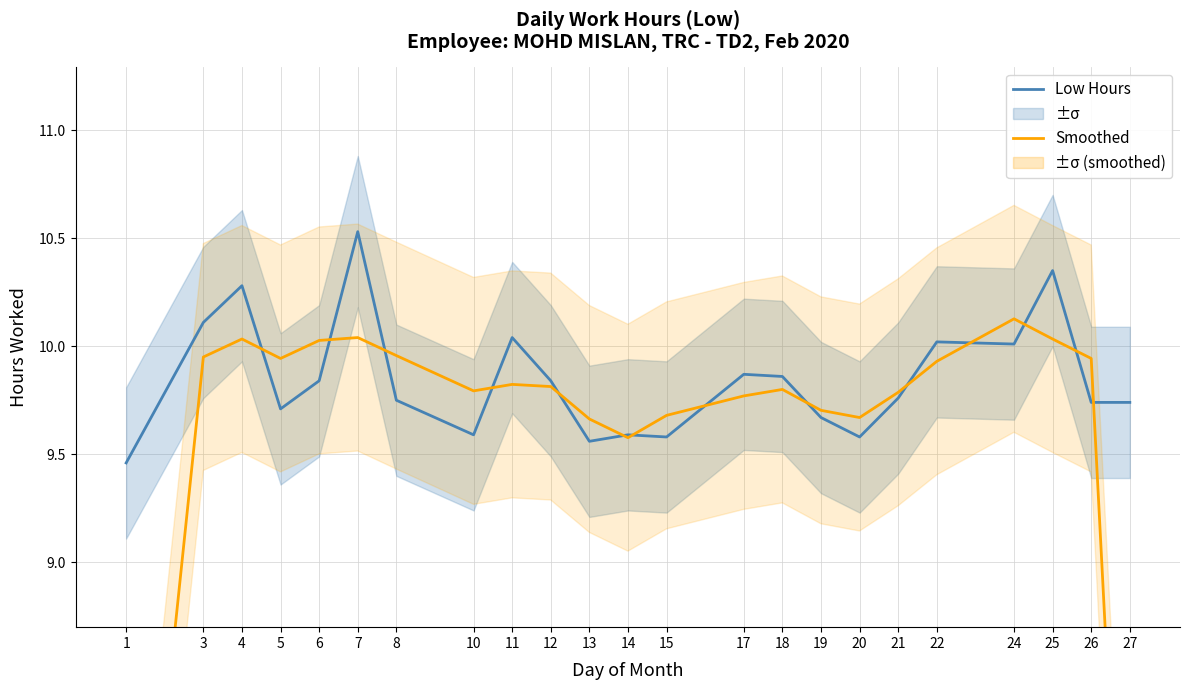

At which label does Low (Hours) reach its minimum?

1